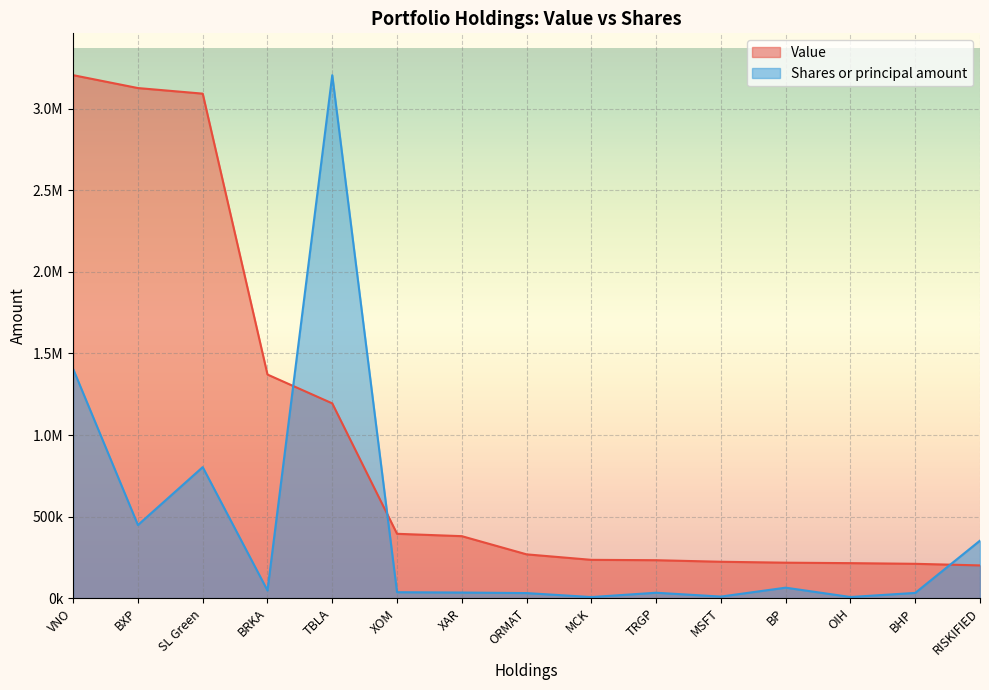

Reading left to right, extract all data points from this chart.

Value: 3205943.0	3126953.0	3092724.0	1370688.0	1194000.0	394434.0	379917.0	268395.0	234782.0	232562.0	223029.0	217380.0	214532.0	210450.0	200640.0
Shares or principal amount: 1404683.9	448297.7	803163.5	47020.5	3205943.0	36334.0	34357.0	30990.8	6625.6	33128.1	9617.8	64118.9	6946.2	32059.4	352653.7